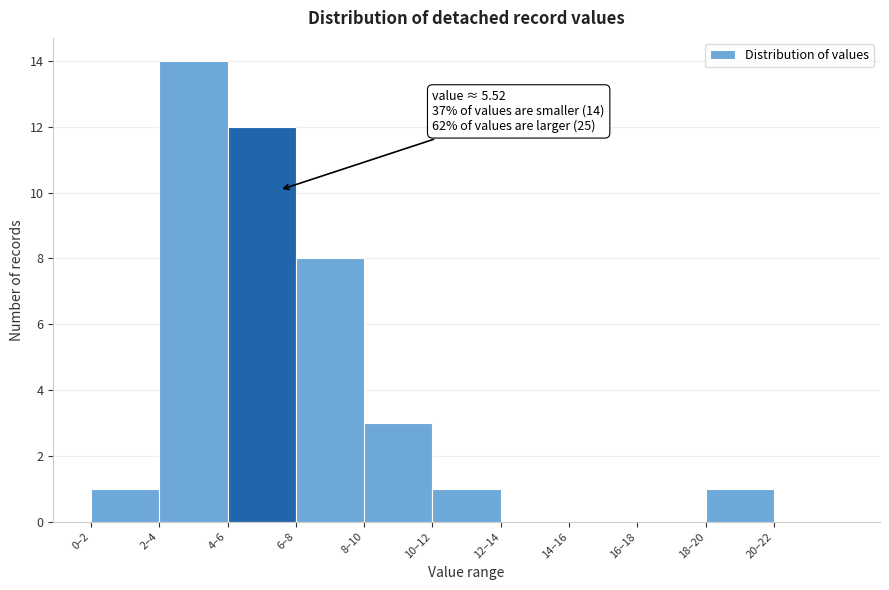

Reading right to left, extract all data points from this chart.

20–22=0	18–20=1	16–18=0	14–16=0	12–14=0	10–12=1	8–10=3	6–8=8	4–6=12	2–4=14	0–2=1